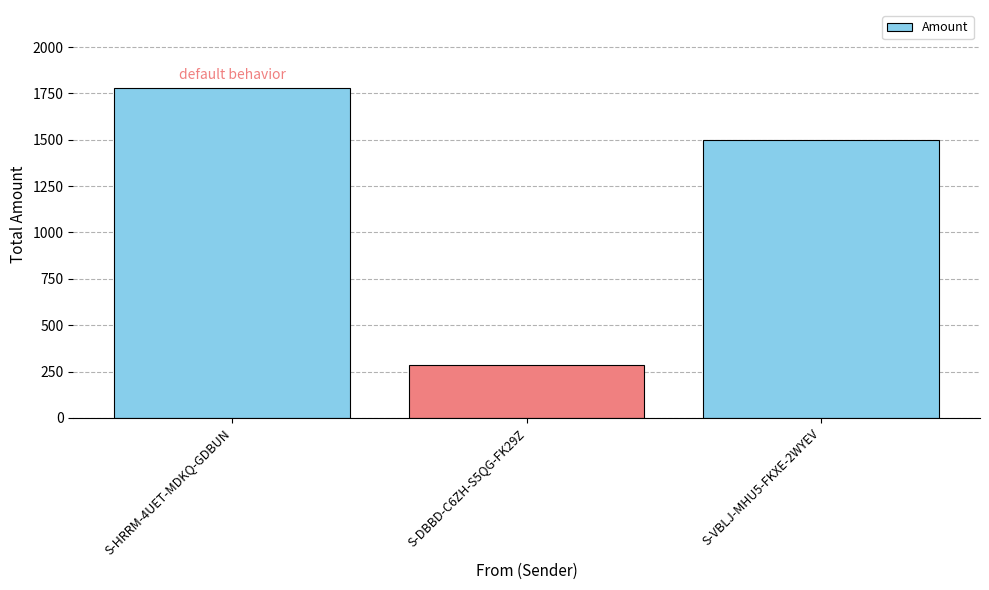

The value at S-VBLJ-MHU5-FKXE-2WYEV is 1500. True or false?

True